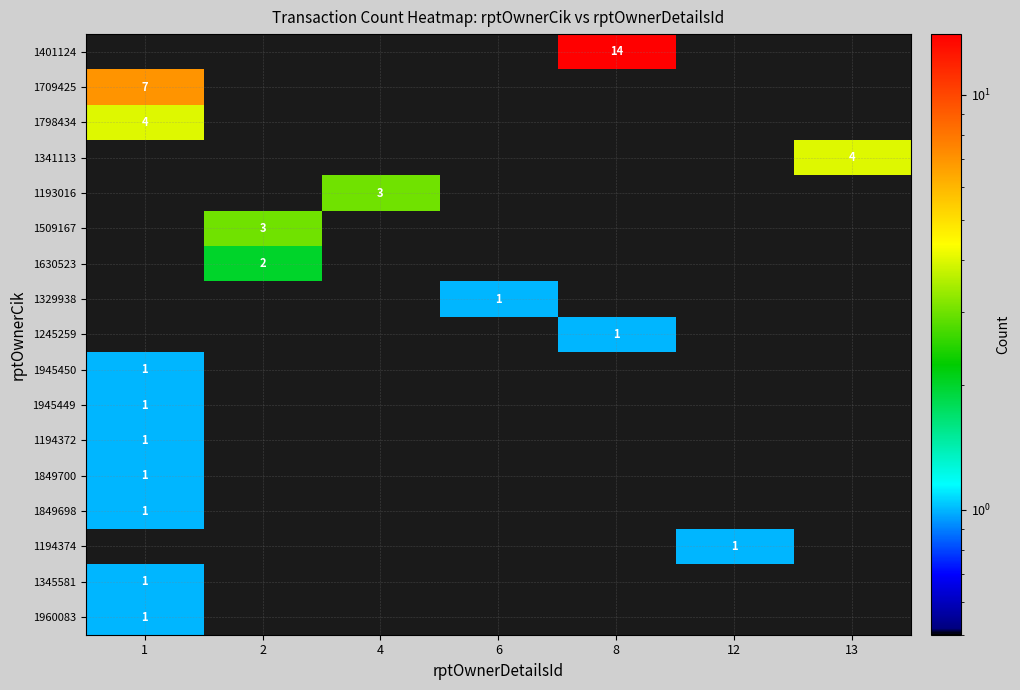

The 1345581 series shows 1 at 1. True or false?

True